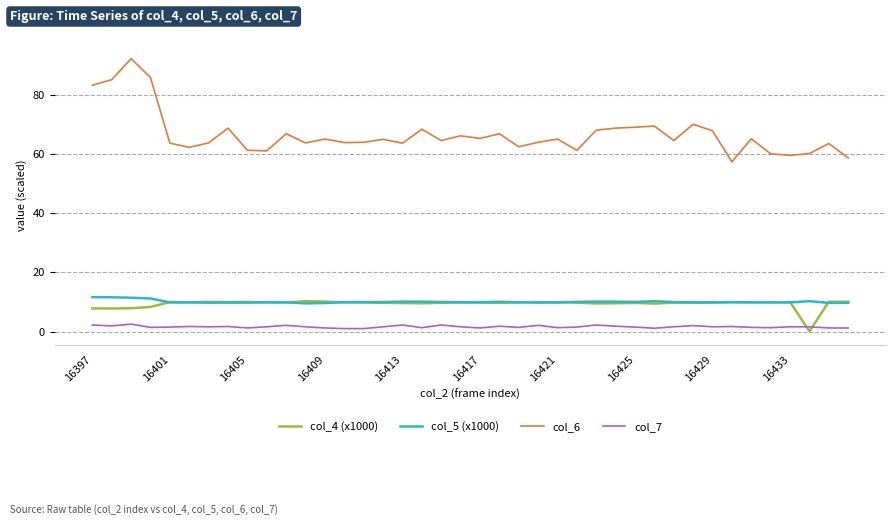

Which series has the largest range (max minus min)?

col_6